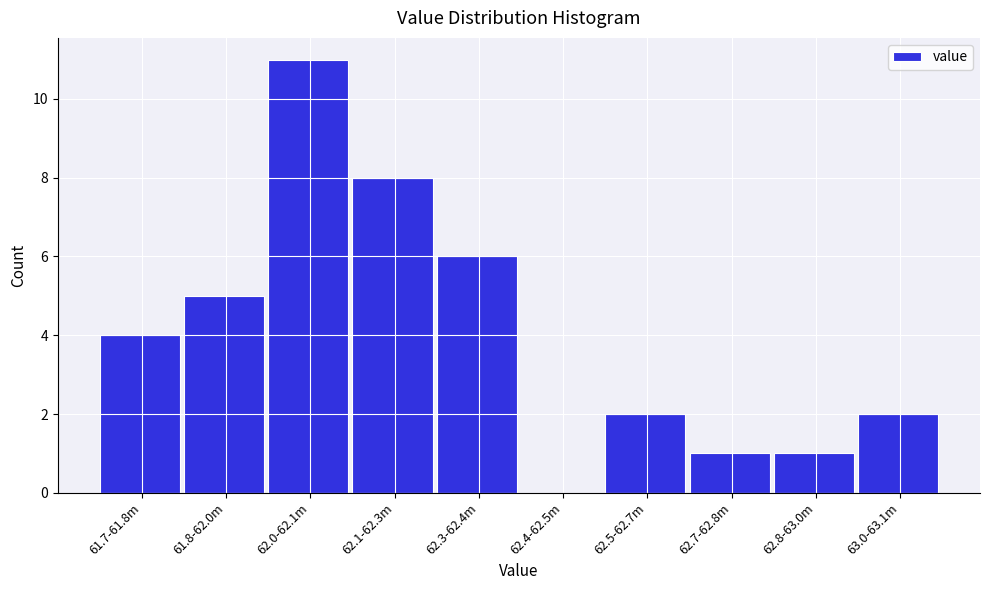

Reading right to left, what are all the values shown in this chart?

63.0-63.1m=2	62.8-63.0m=1	62.7-62.8m=1	62.5-62.7m=2	62.4-62.5m=0	62.3-62.4m=6	62.1-62.3m=8	62.0-62.1m=11	61.8-62.0m=5	61.7-61.8m=4